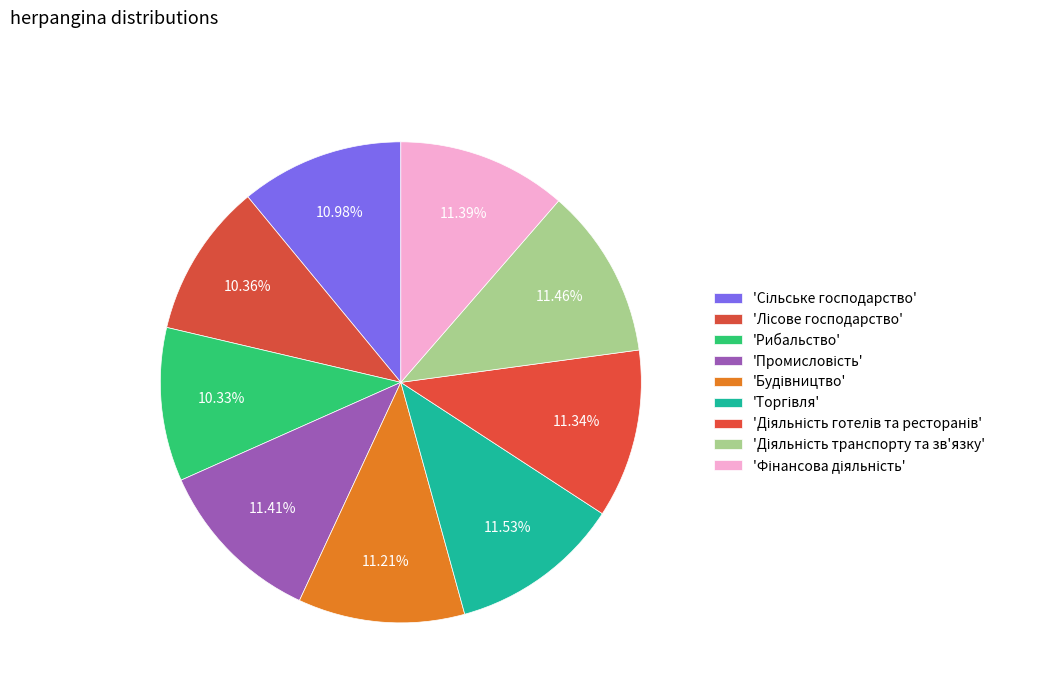

Rank the categories by value from highest to lowest.

Торгівля, Діяльність транспорту та зв'язку, Промисловість, Фінансова діяльність, Діяльність готелів та ресторанів, Будівництво, Сільське господарство, Лісове господарство, Рибальство